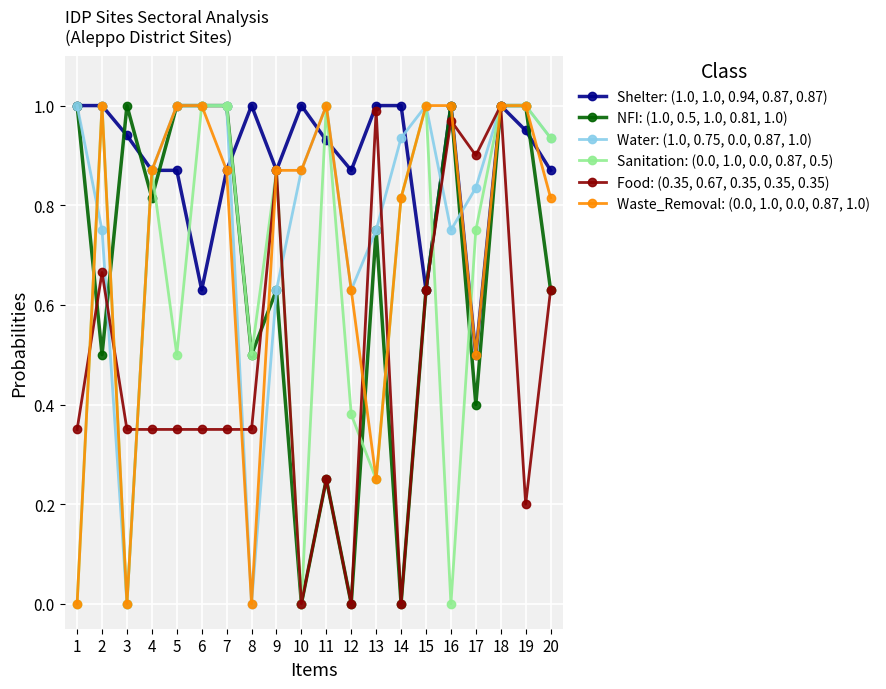

Is it true that NFI: (1.0, 0.5, 1.0, 0.81, 1.0) equals 1.6 at 3?

False